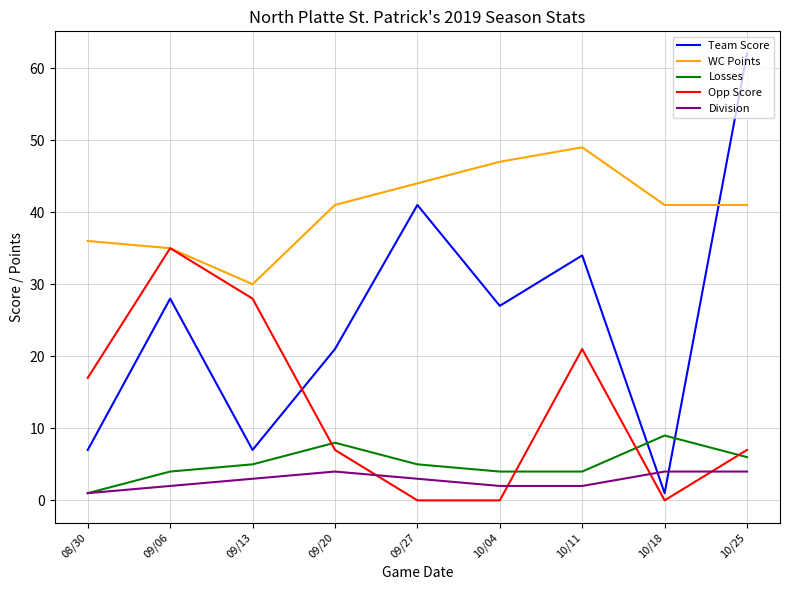

What are all the series names shown in the legend?

Team Score, WC Points, Losses, Opp Score, Division